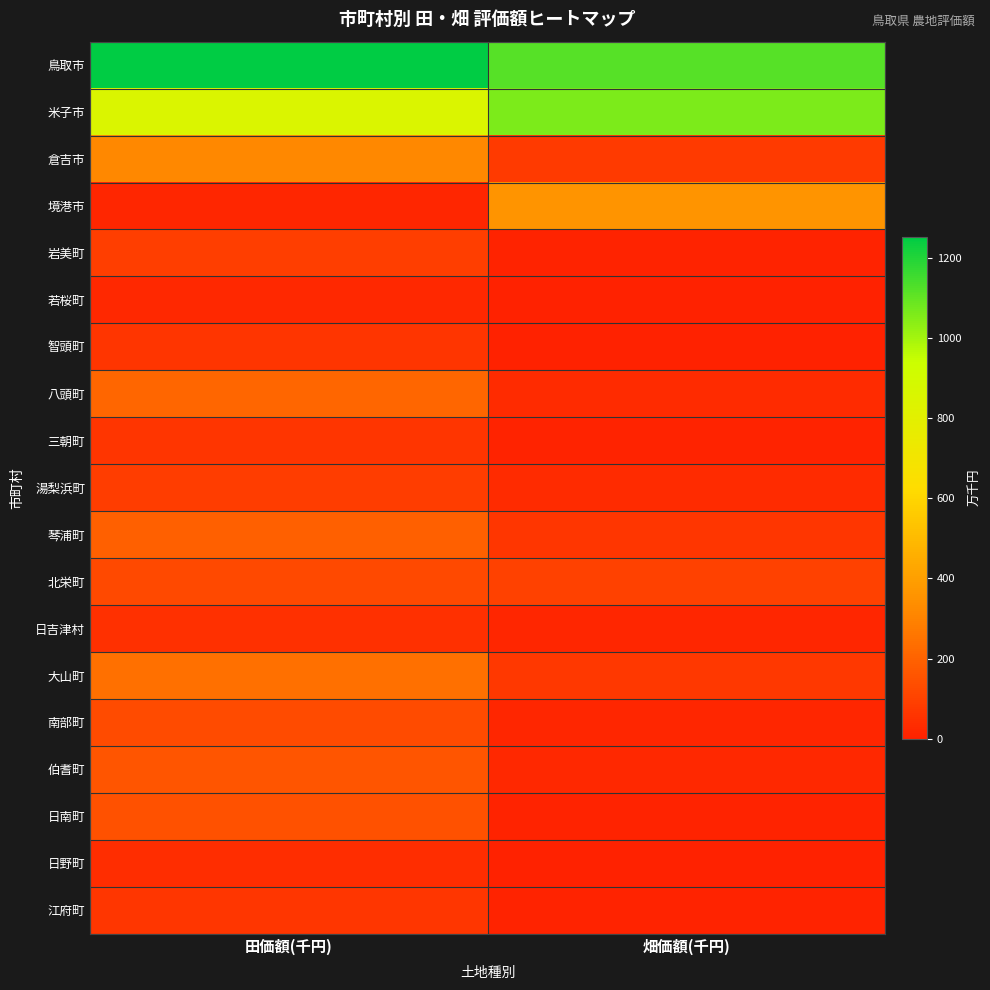

Rank the series at 田価額(千円) from highest to lowest value.

鳥取市, 米子市, 倉吉市, 大山町, 八頭町, 琴浦町, 伯耆町, 日南町, 南部町, 北栄町, 岩美町, 湯梨浜町, 江府町, 智頭町, 三朝町, 日吉津村, 日野町, 若桜町, 境港市